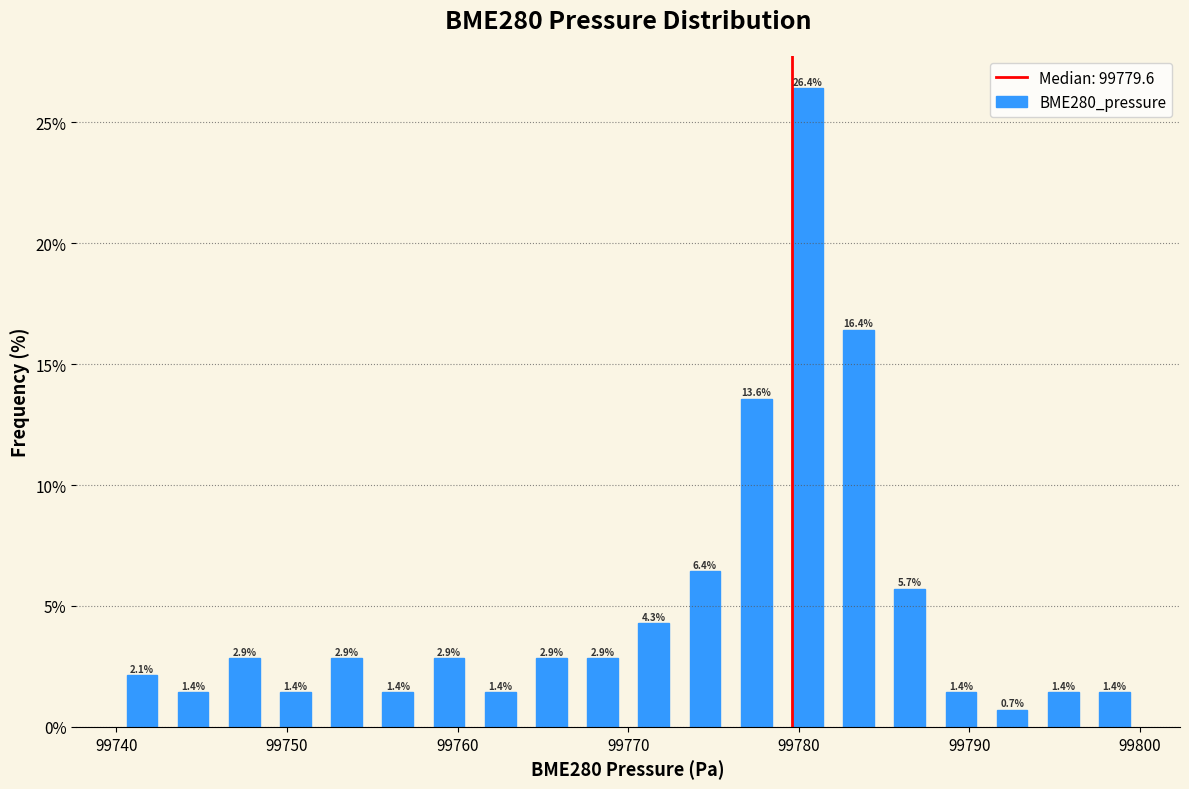

Around what value on the x-axis is the tallest bar? Give the approximate position of its centre, as read against the axis.

99781